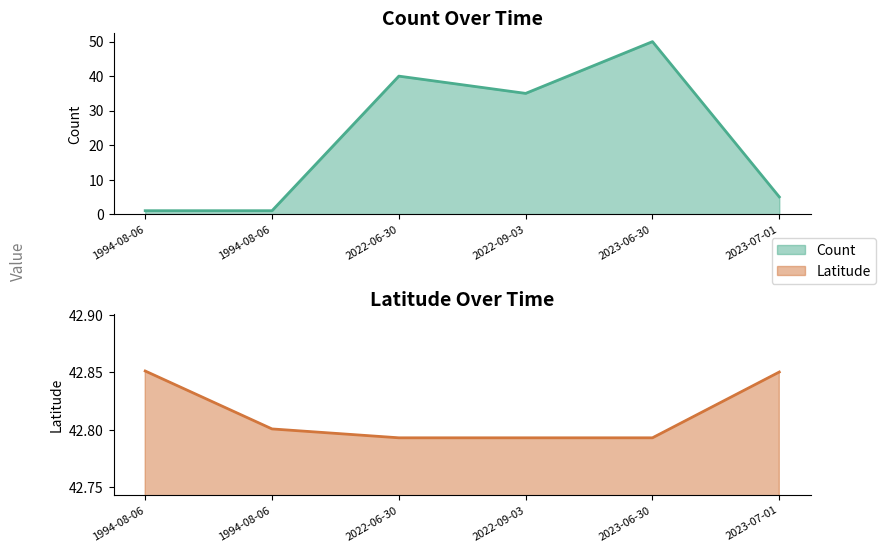

What is the sum of all Latitude values?

256.9